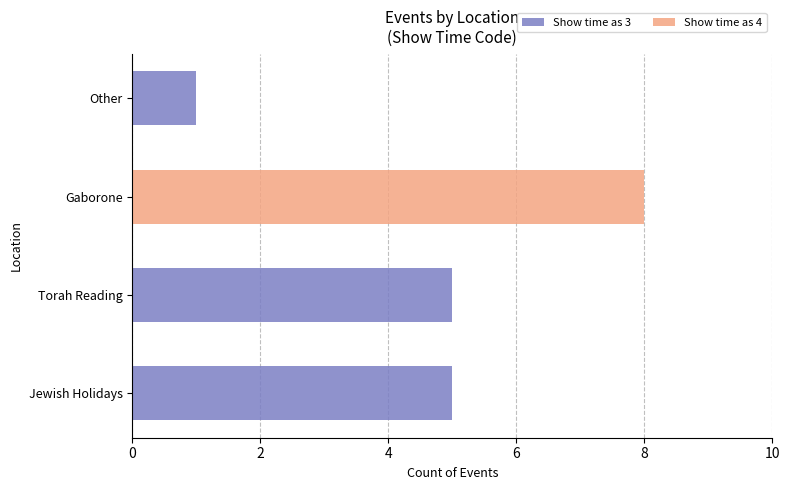

What is the sum of the Show time as 3 values at Other and Torah Reading?

6